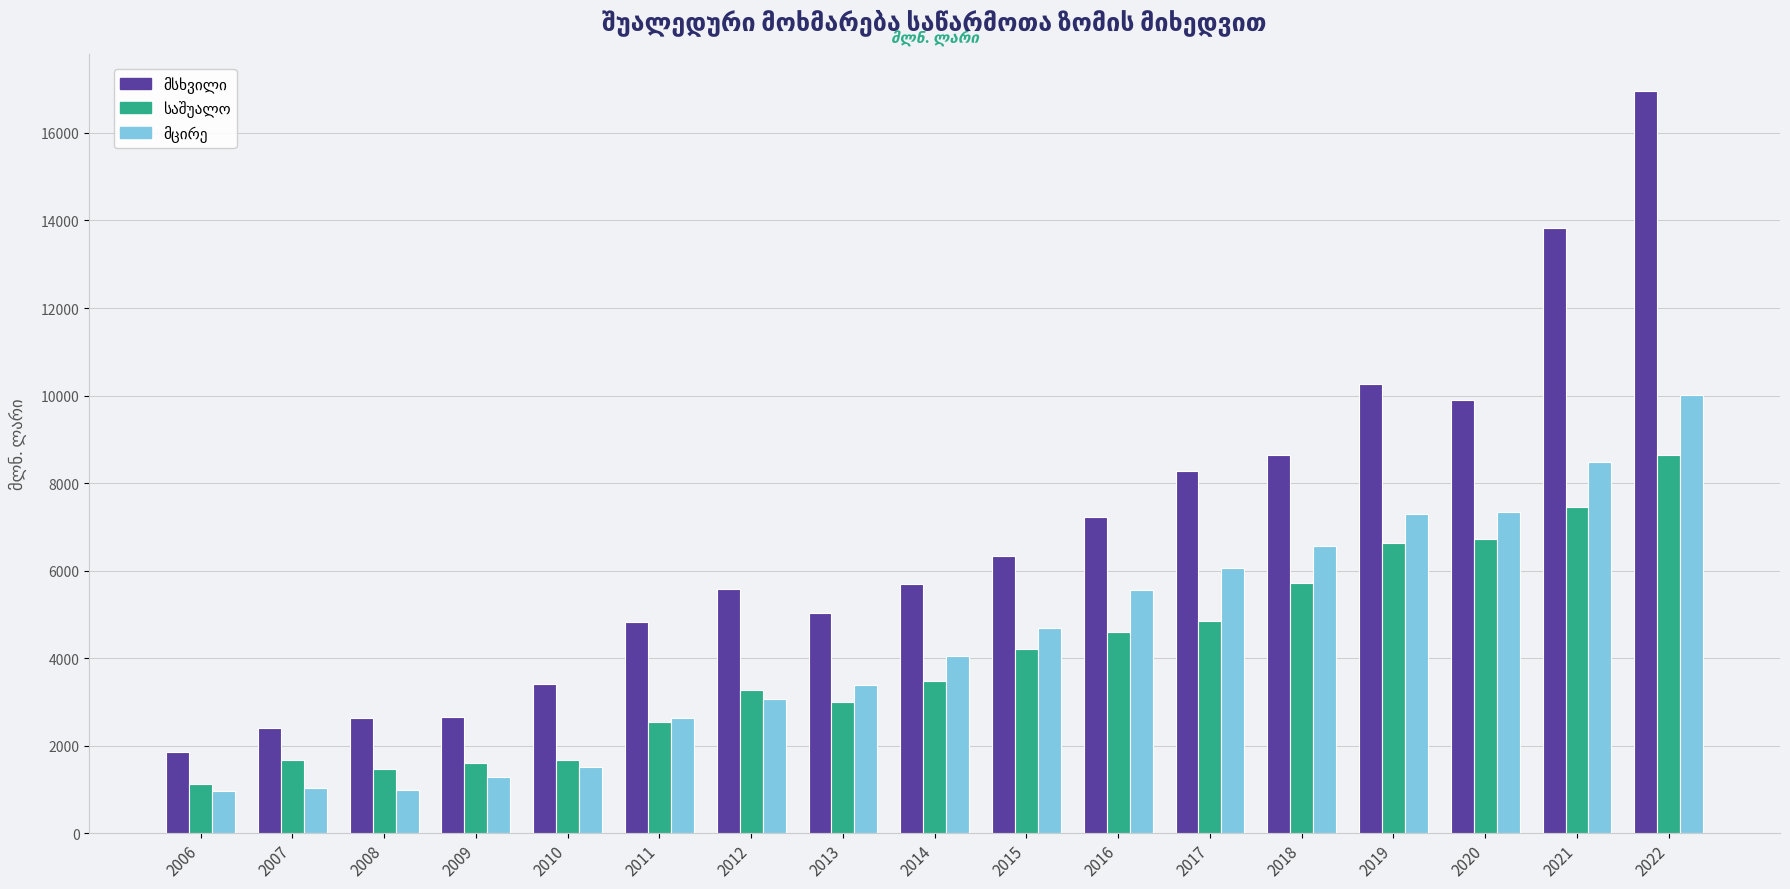

What is the spread (max minus min) of values at 2017?

3439.9